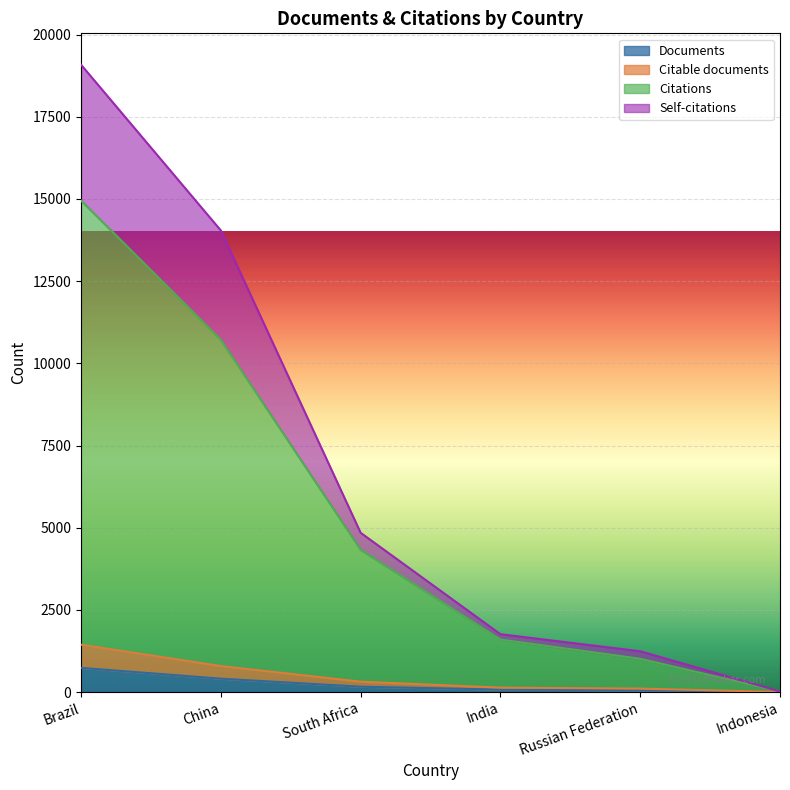

True or false: Citable documents has a value of 456 at South Africa.

False